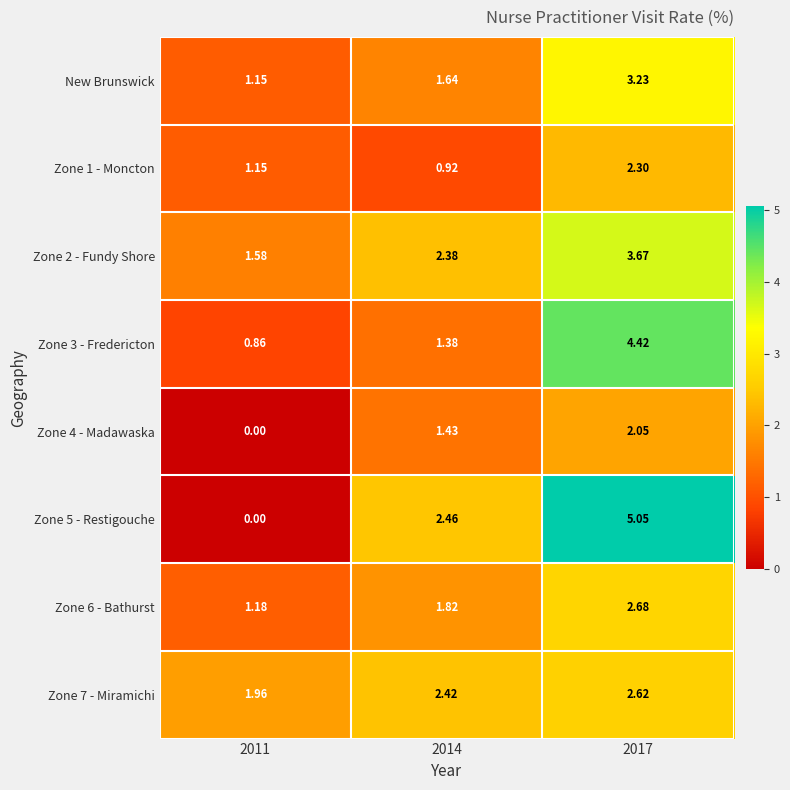

Is the value of New Brunswick at 2017 greater than the value of Zone 4 - Madawaska at 2011?

Yes